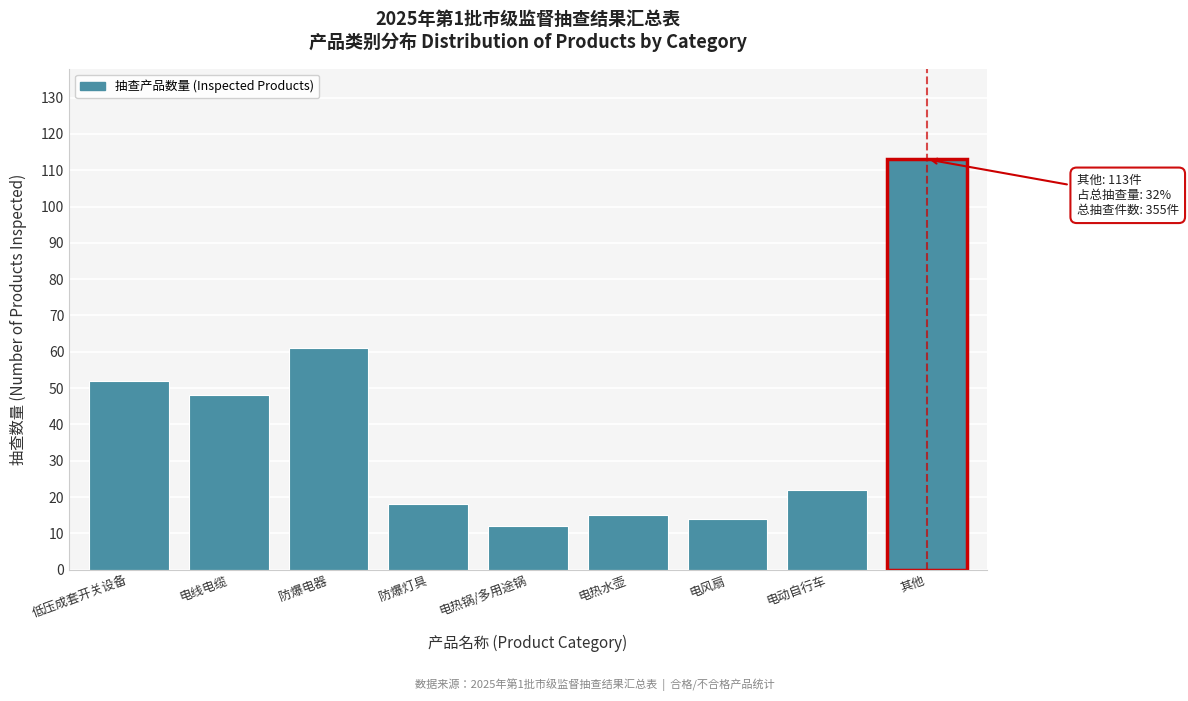

Reading left to right, list all the values displayed in this chart.

52	48	61	18	12	15	14	22	113